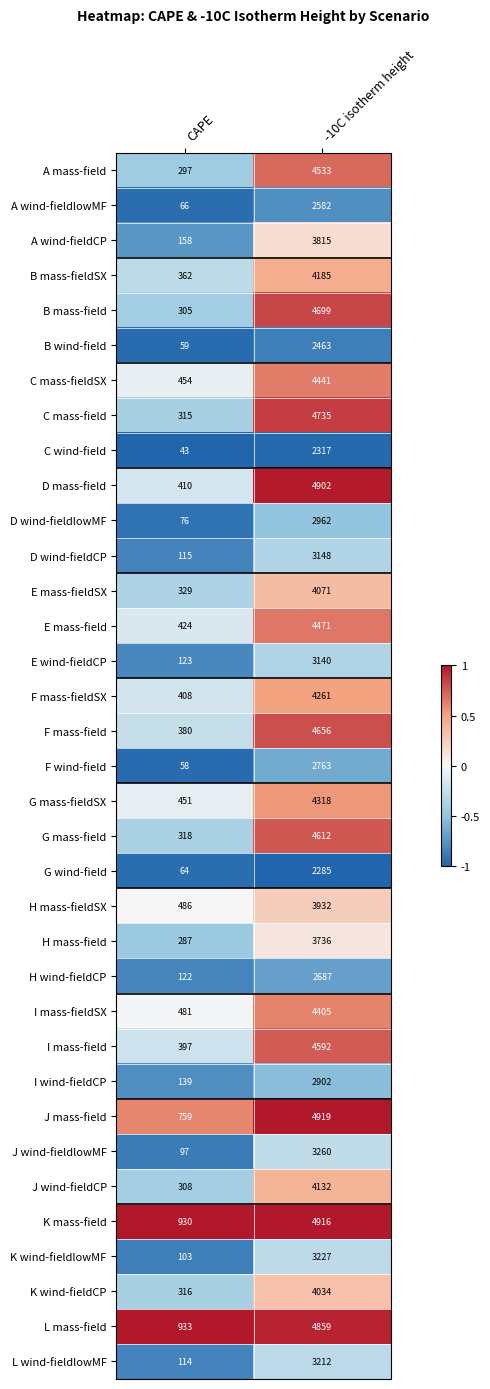

What is the average value of the C wind-field series?

1180